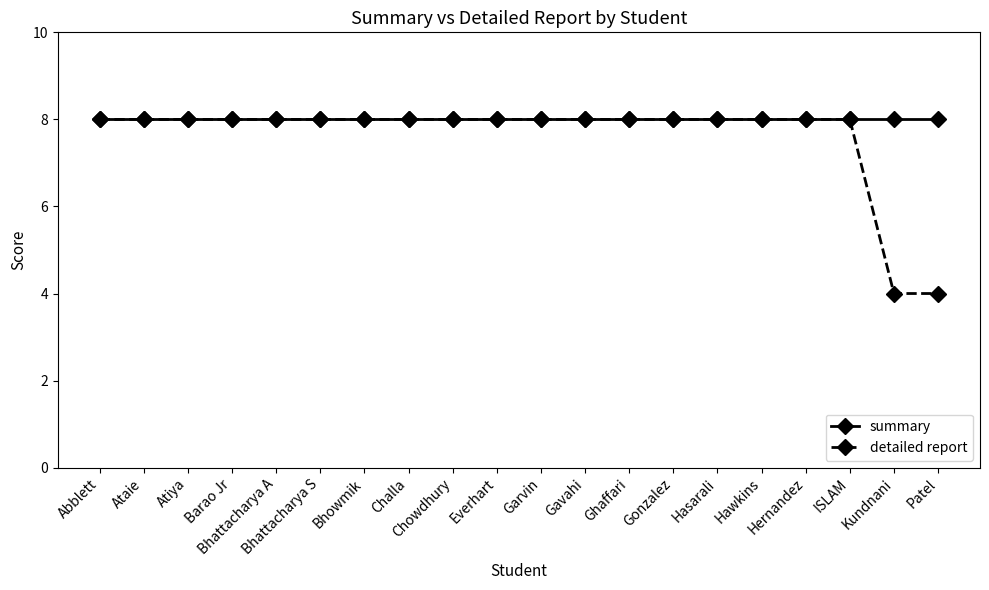

Rank the series by their average value, from highest to lowest.

summary, detailed report